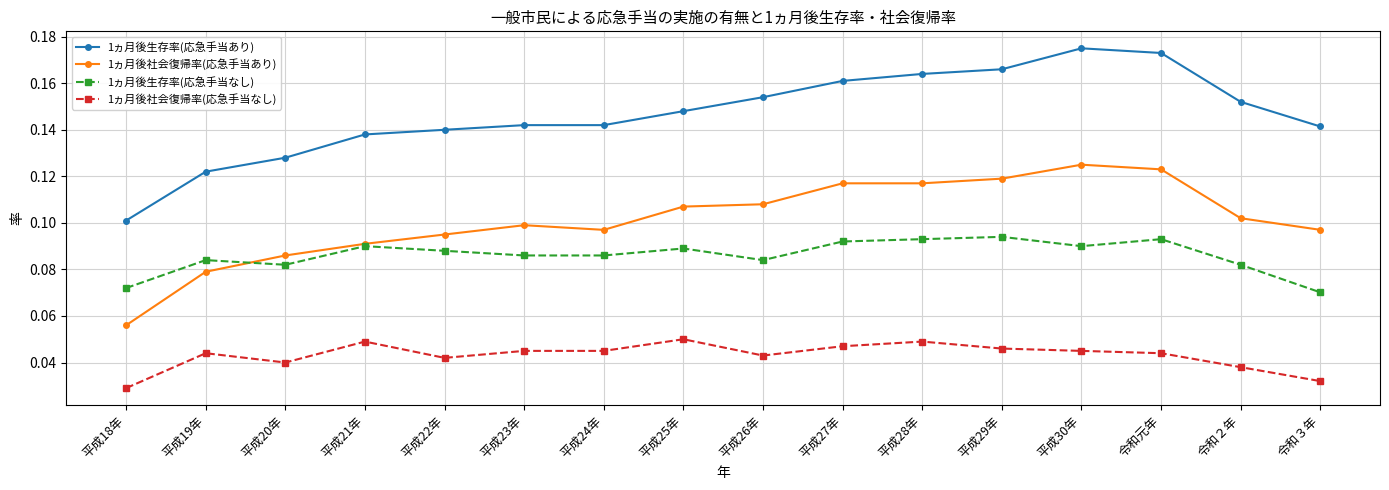

Which series has the largest range (max minus min)?

1ヵ月後生存率(応急手当あり)